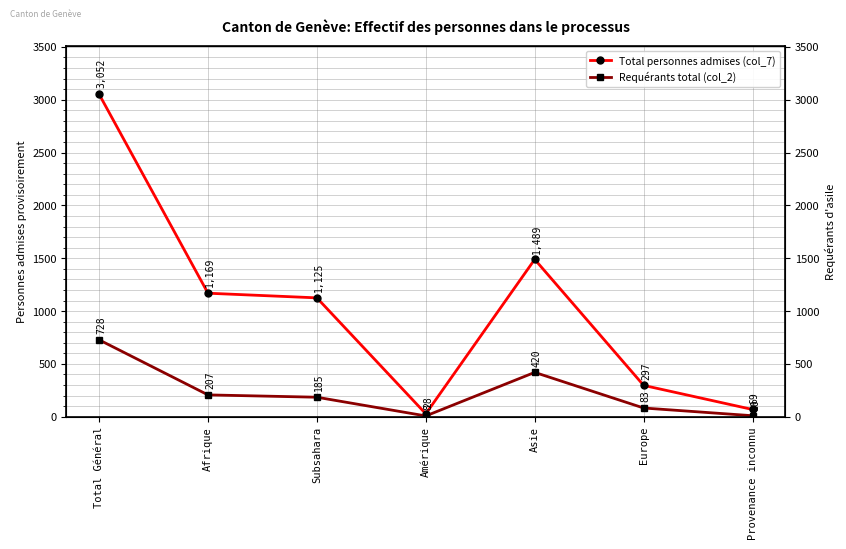

Is the value of Total personnes admises (col_7) at Amérique greater than the value of Requérants total (col_2) at Provenance inconnu?

Yes